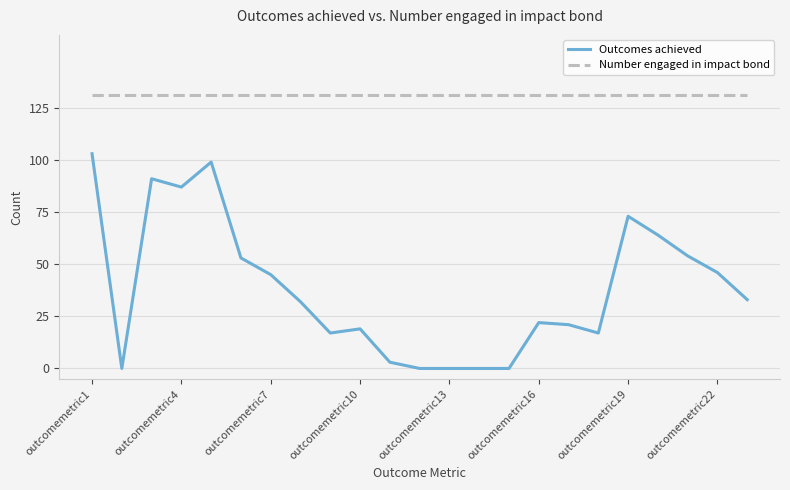

List the series in order of their peak value, highest first.

Number engaged in impact bond, Outcomes achieved